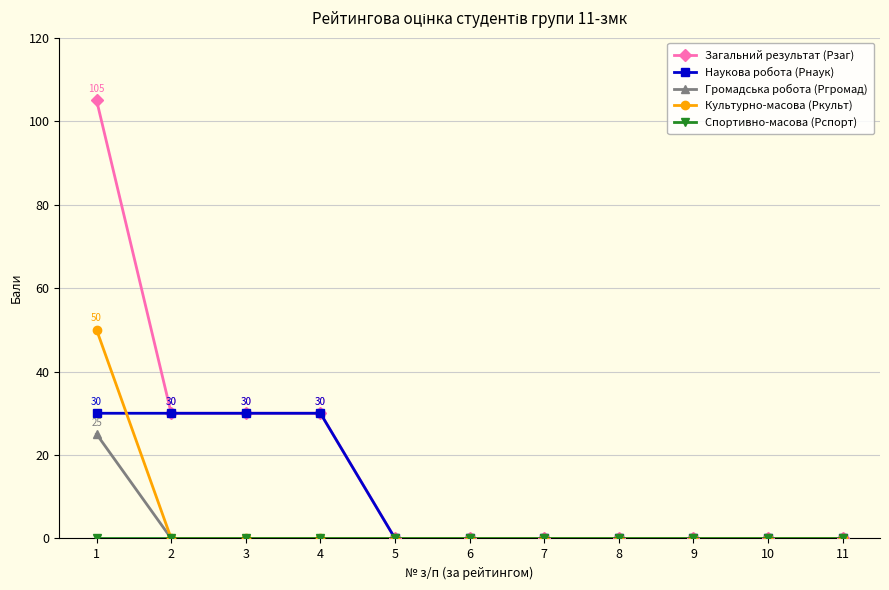

Count the number of data series in this chart.

5